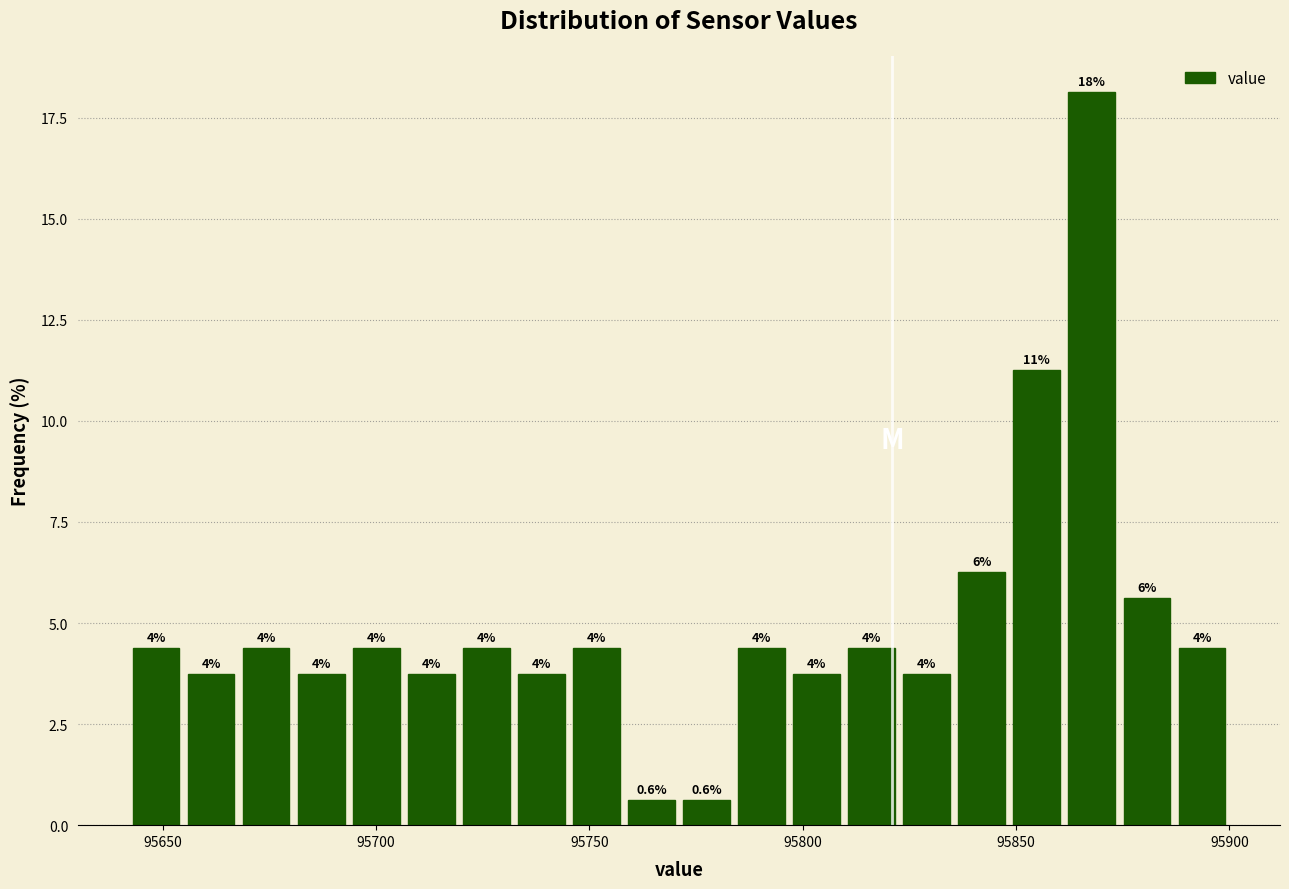

Read against the x-axis, roughly where is the centre of the tallest bar?

95870